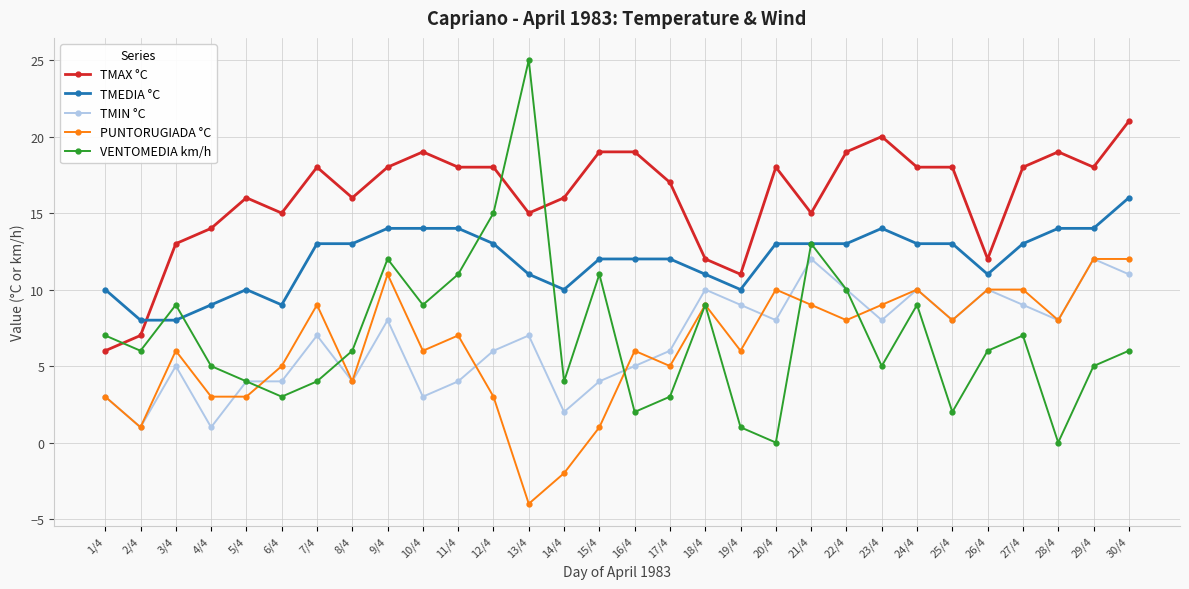

How many TMEDIA °C values are between 10 and 13?

19